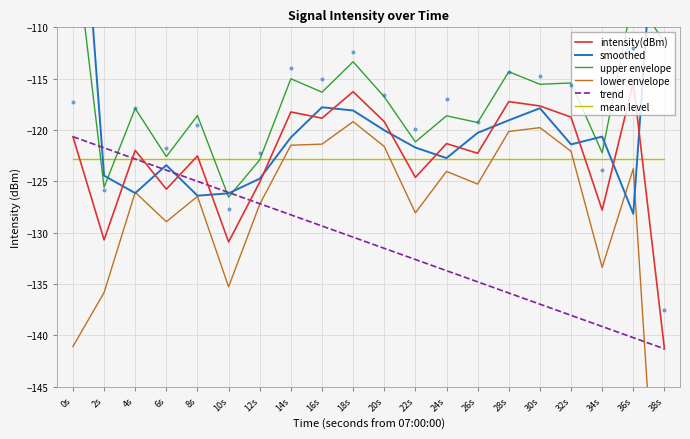

Which series has the largest total across all categories?

upper envelope